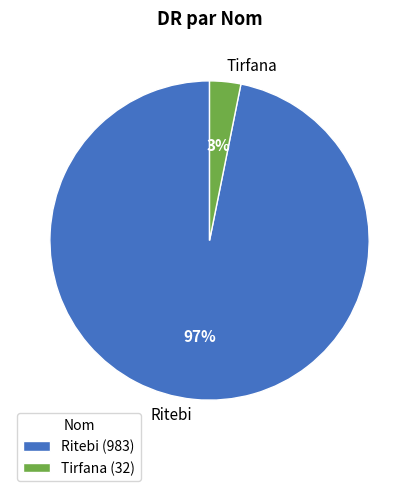

To the nearest percent, what is the difference between the Tirfana and Ritebi slice percentages?

94%